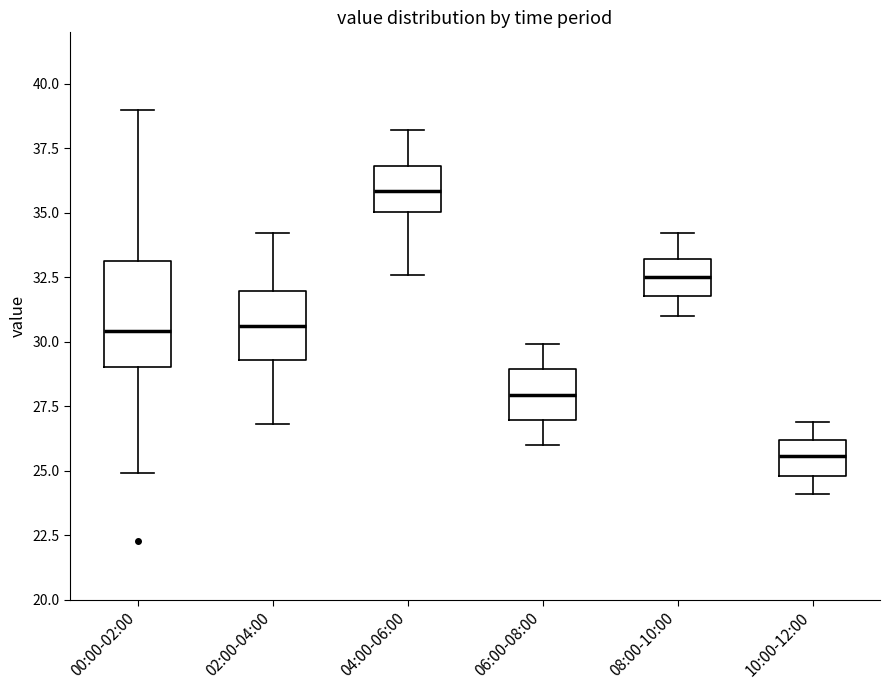

Reading left to right, transcribe this box plot: for each box, give where its median line is, the range the box spans, and where its two whiskers end, as read against the y-axis. The values are not printed on the chart, so give them approximately, as read against the axis.

00:00-02:00: median 30.5, box 29.0 to 33.0, whiskers 25.0 to 39.0
02:00-04:00: median 30.5, box 29.5 to 32.0, whiskers 27.0 to 34.0
04:00-06:00: median 36.0, box 35.0 to 37.0, whiskers 32.5 to 38.0
06:00-08:00: median 28.0, box 27.0 to 29.0, whiskers 26.0 to 30.0
08:00-10:00: median 32.5, box 32.0 to 33.0, whiskers 31.0 to 34.0
10:00-12:00: median 25.5, box 25.0 to 26.0, whiskers 24.0 to 27.0